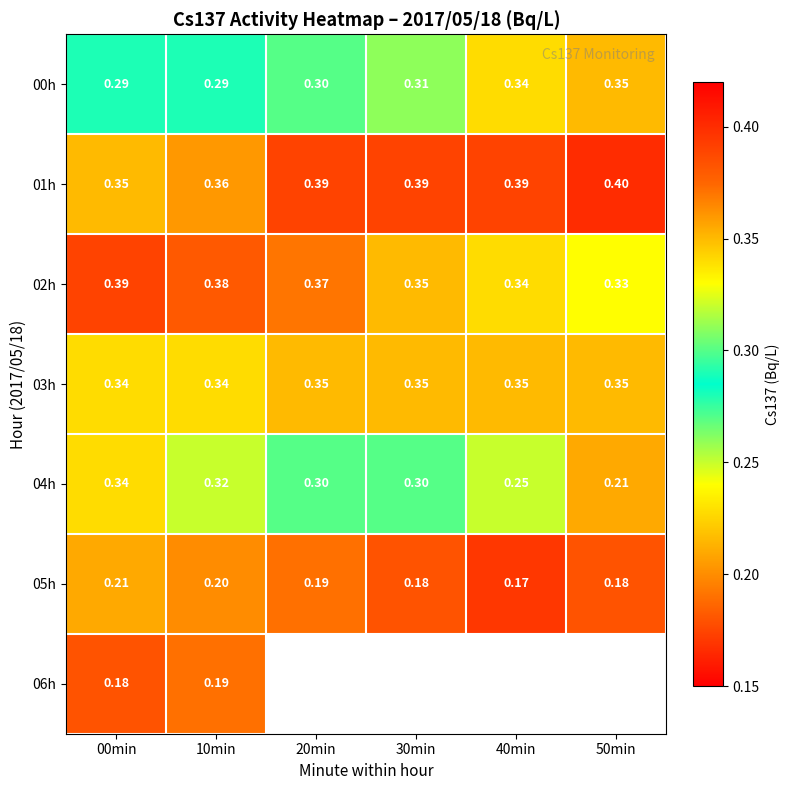

Is the value of 01h at 00min greater than the value of 02h at 00min?

No